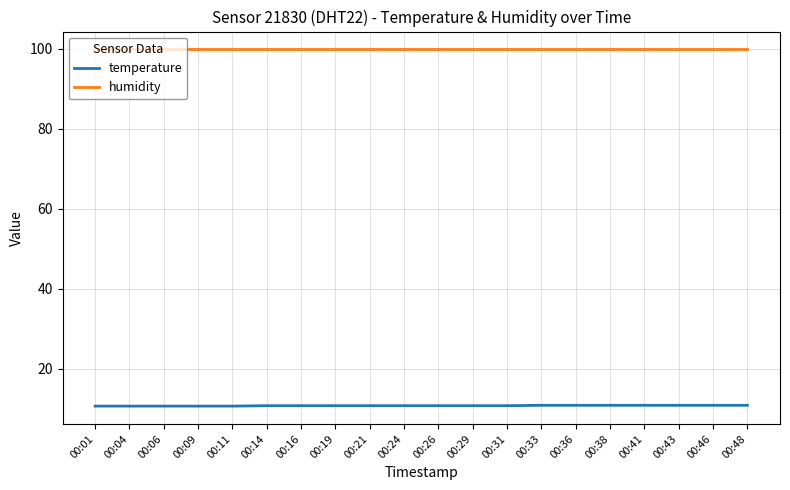

What is the lowest value of the temperature series?

10.6